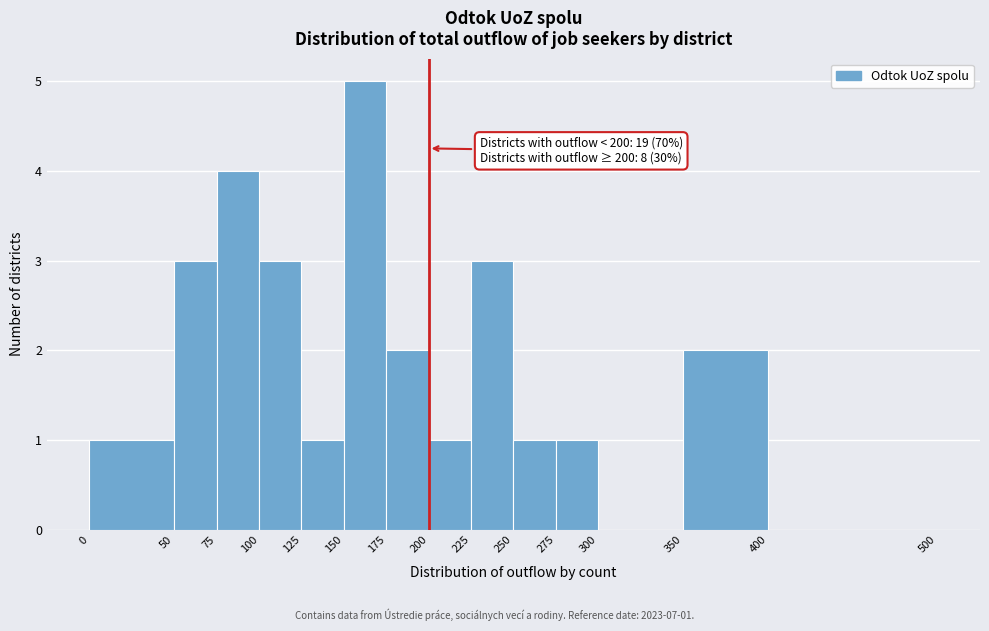

Which range on the x-axis has the tallest bar?

150 to 175